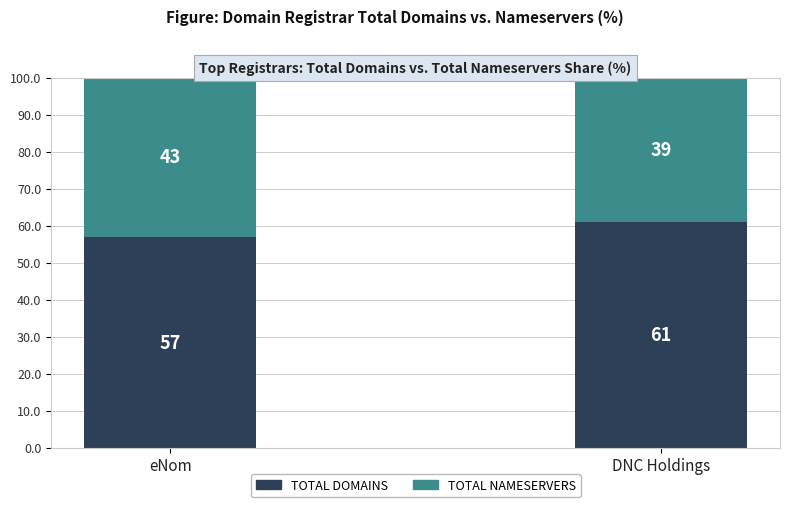

What is the total value across all series at eNom?

100